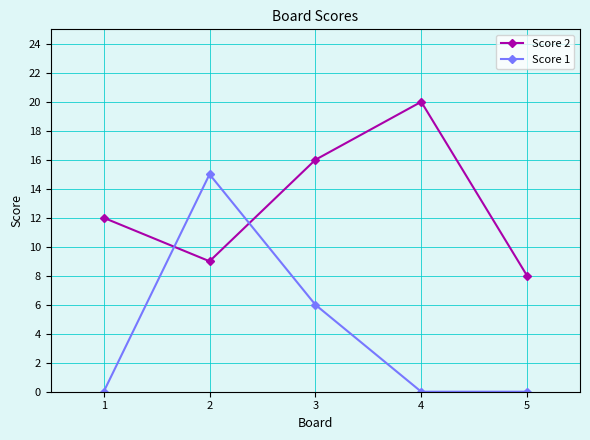

How many lines are shown in the chart?

2